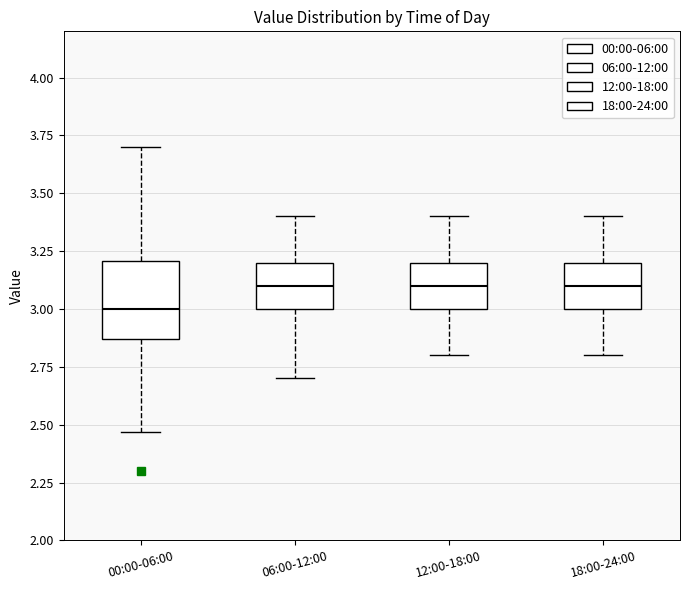

Which box is the tallest, from its lower edge to its upper edge?

00:00-06:00